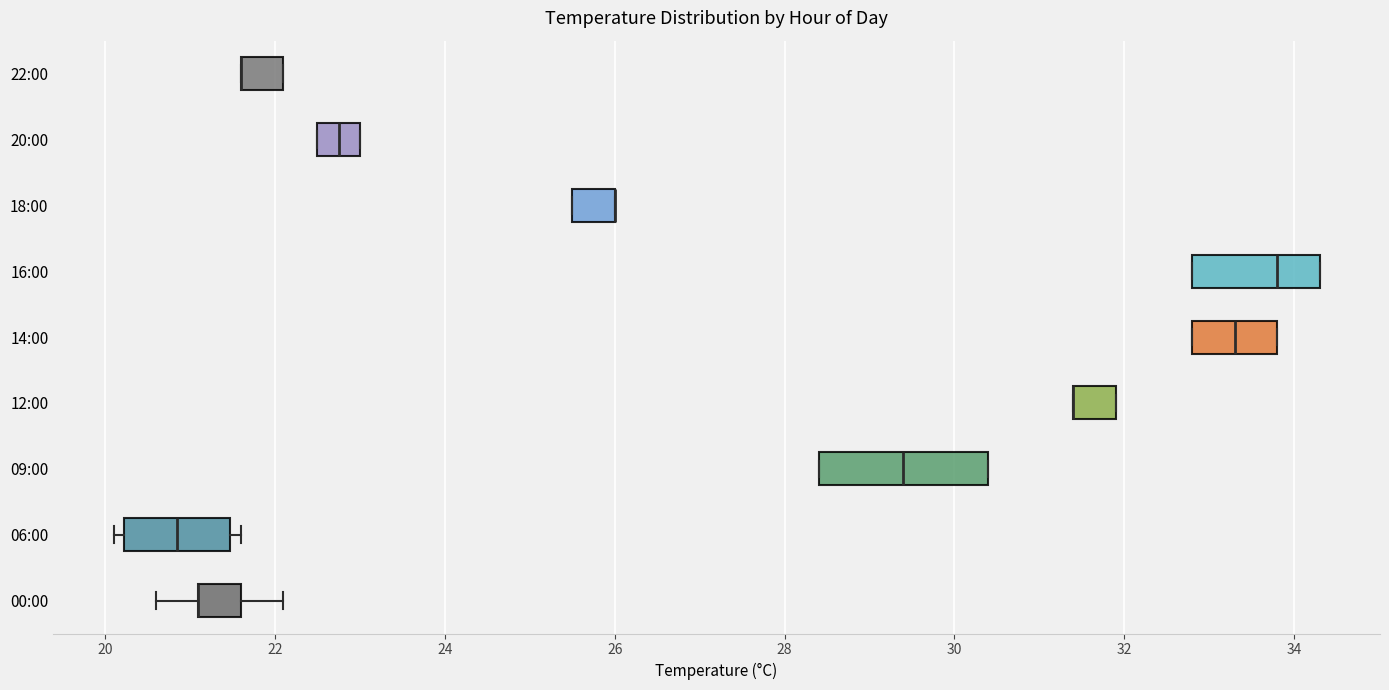

Reading bottom to top, transcribe this box plot: for each box, give where its median line is, the range the box spans, and where its two whiskers end, as read against the x-axis. The values are not printed on the chart, so give them approximately, as read against the axis.

00:00: median 21.2 (drawn on the box's left edge), box 21.2 to 21.6, whiskers 20.6 to 22.2
06:00: median 20.8, box 20.2 to 21.4, whiskers 20.2 (just left of the box's left edge) to 21.6
09:00: median 29.4, box 28.4 to 30.4, whiskers 28.4 to 30.4
12:00: median 31.4 (drawn on the box's left edge), box 31.4 to 32.0, whiskers 31.4 to 32.0
14:00: median 33.4, box 32.8 to 33.8, whiskers 32.8 to 33.8
16:00: median 33.8, box 32.8 to 34.4, whiskers 32.8 to 34.4
18:00: median 26.0 (drawn on the box's right edge), box 25.6 to 26.0, whiskers 25.6 to 26.0
20:00: median 22.8, box 22.6 to 23.0, whiskers 22.6 to 23.0
22:00: median 21.6 (drawn on the box's left edge), box 21.6 to 22.2, whiskers 21.6 to 22.2